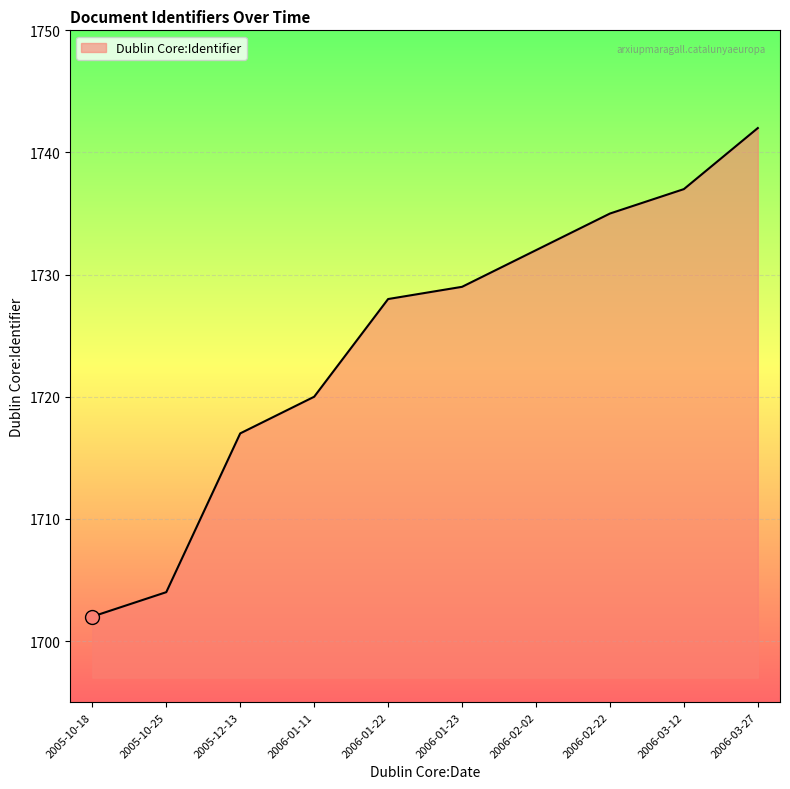

What is the ratio of the value at 2006-03-27 to the value at 2005-10-25?

1.0